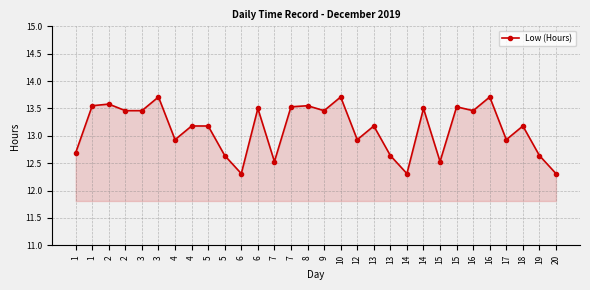

The value at 13 is 13.2. True or false?

True